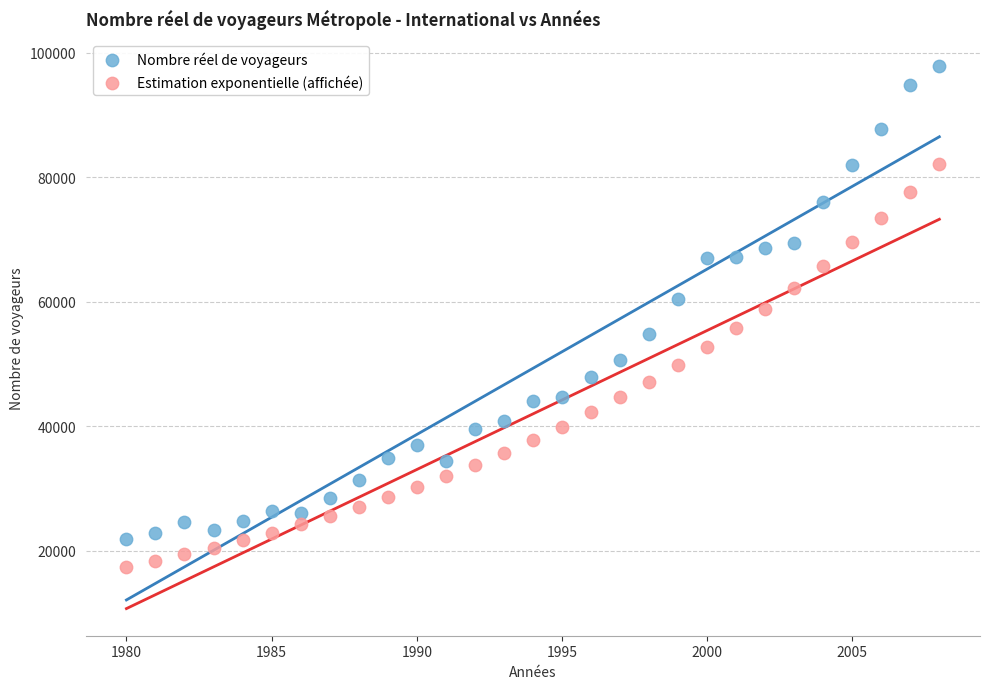

Across all data points, what is the range of X values (max minus min)?

28.0